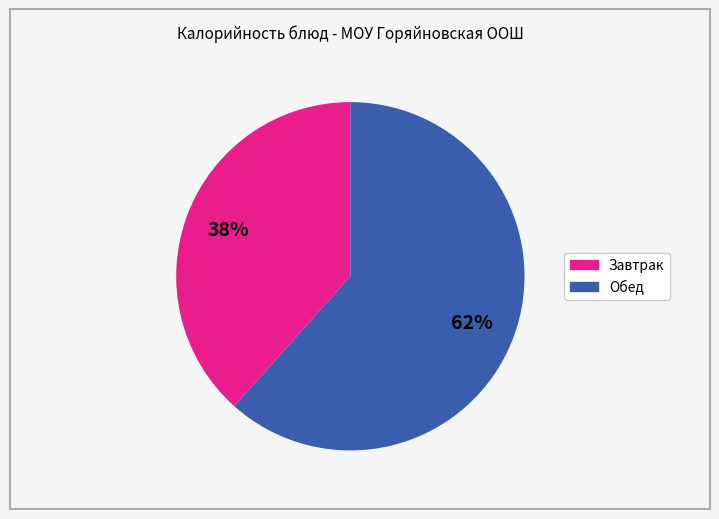

To the nearest percent, what is the average slice percentage?

50%